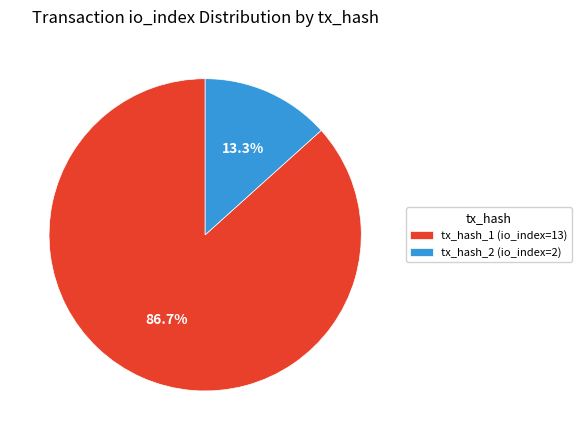

Which has a higher value, tx_hash_2 (io_index=2) or tx_hash_1 (io_index=13)?

tx_hash_1 (io_index=13)